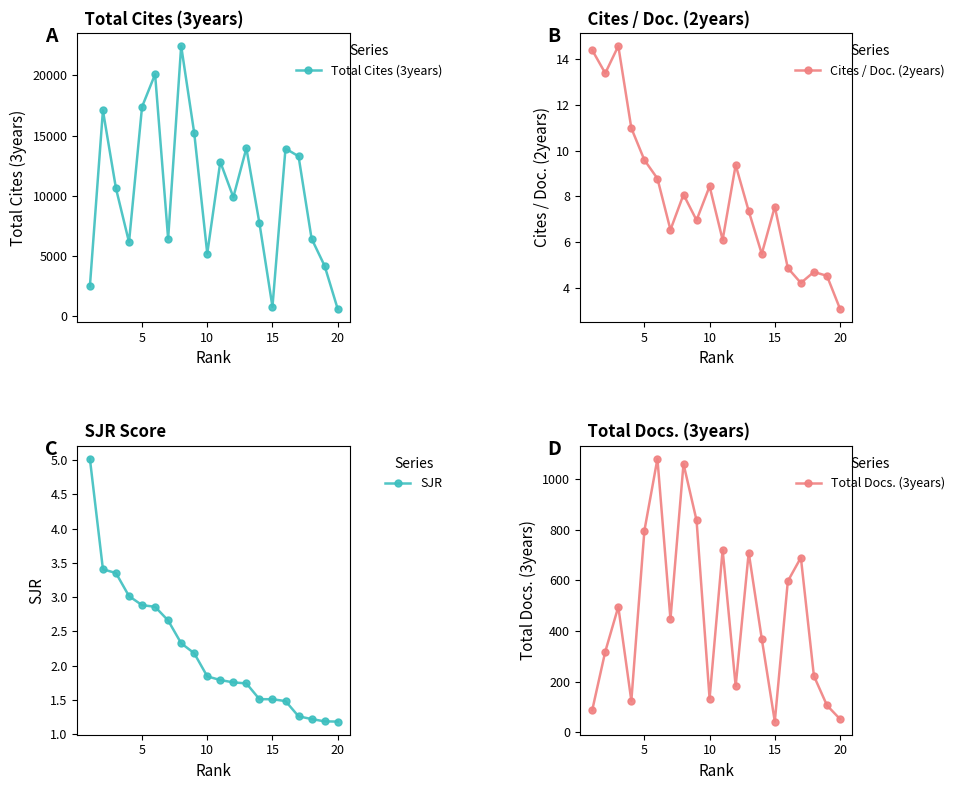

True or false: Cites / Doc. (2years) and Total Docs. (3years) intersect in this chart.

False